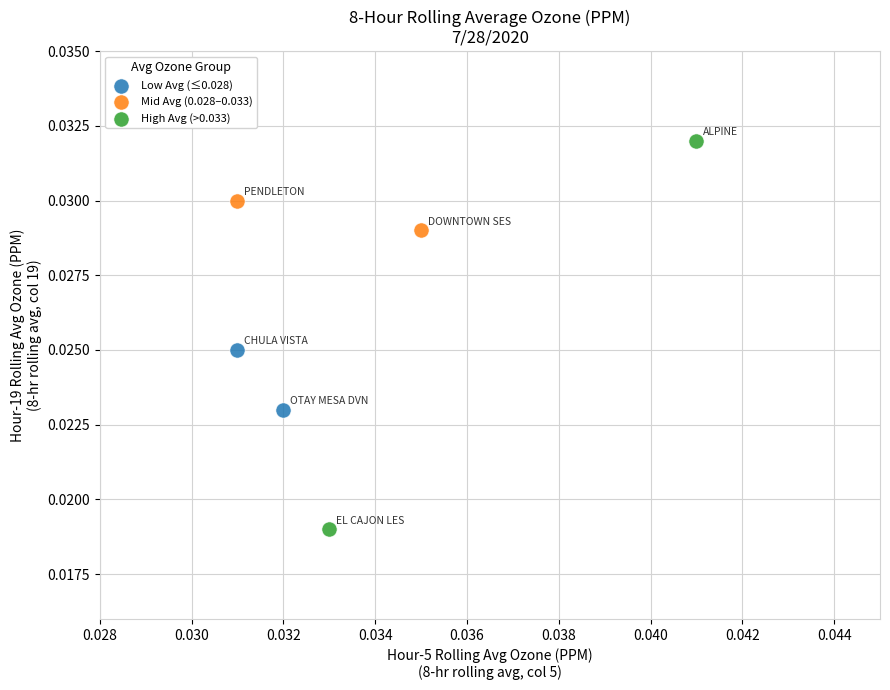

Which series contains the highest Y value?

High Avg (>0.033)